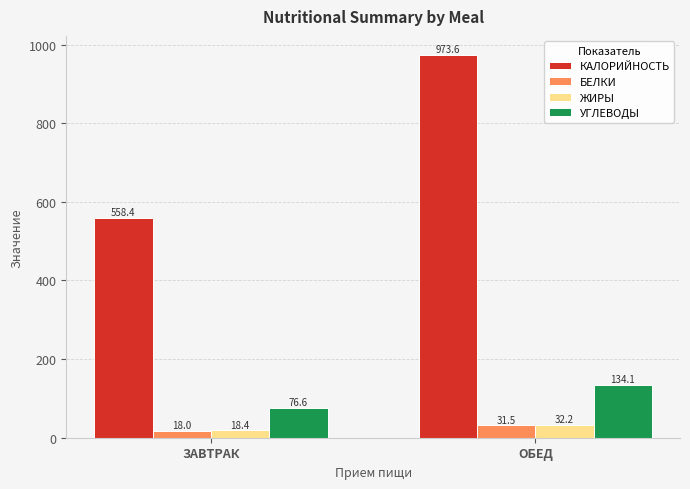

What is the sum of all ЖИРЫ values?

50.7